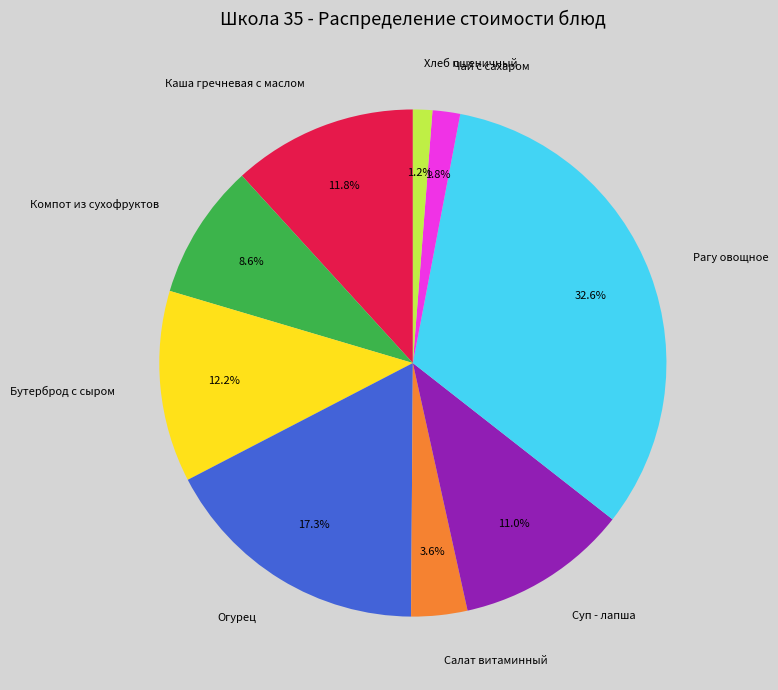

How many slices are in this pie chart?

9